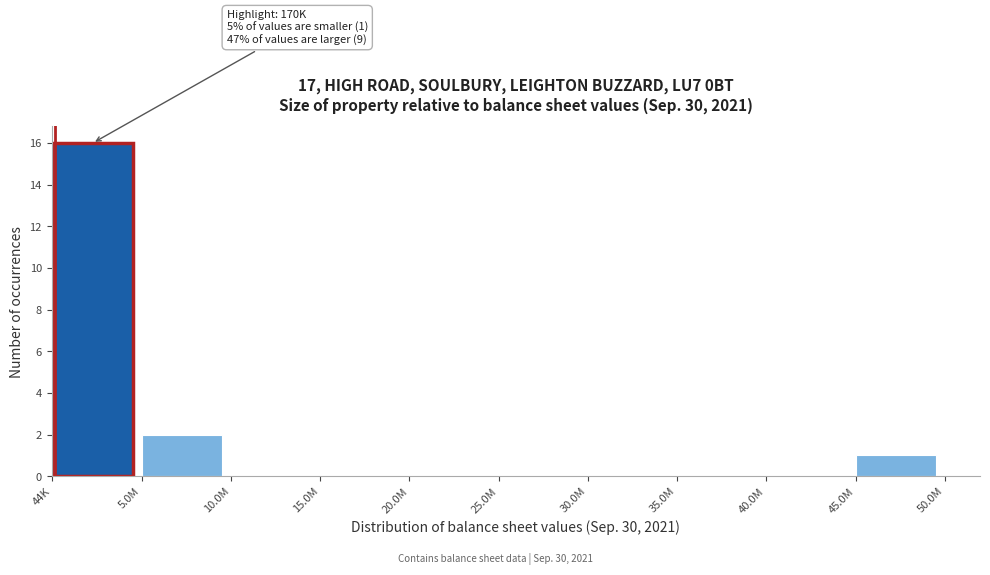

Reading left to right, list all the values displayed in this chart.

44K=16	5.0M=2	10.0M=0	15.0M=0	20.0M=0	25.0M=0	30.0M=0	35.0M=0	40.0M=0	45.0M=1